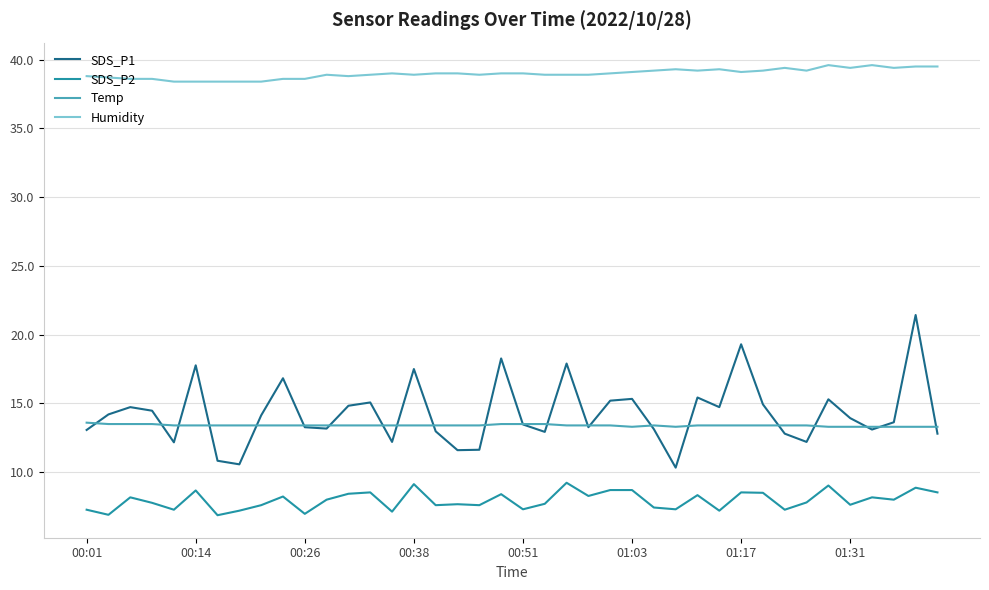

What is the lowest value of the Humidity series?

38.4